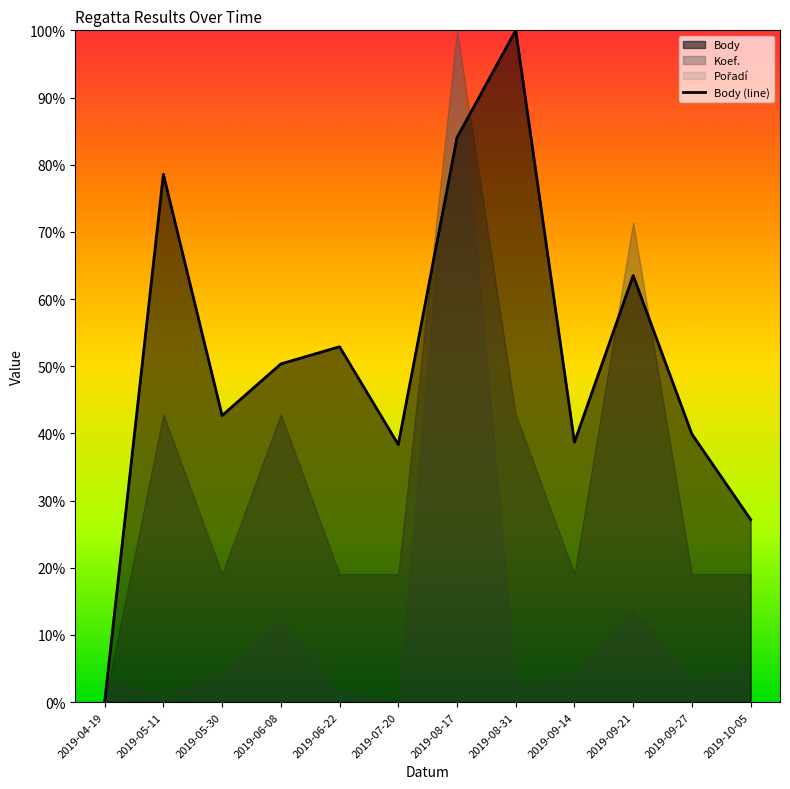

The chart shows a value of 0.5 at 2019-09-27. True or false?

False